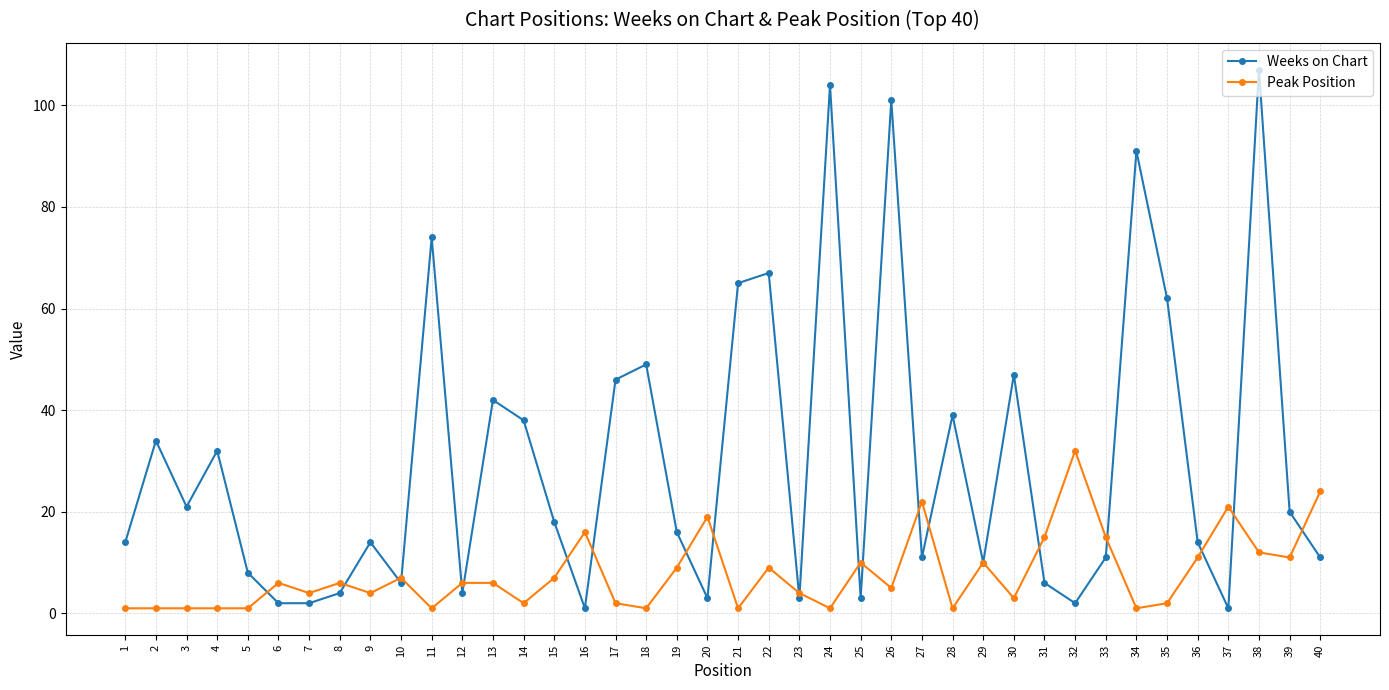

Reading left to right, extract all data points from this chart.

Weeks on Chart: 14	34	21	32	8	2	2	4	14	6	74	4	42	38	18	1	46	49	16	3	65	67	3	104	3	101	11	39	10	47	6	2	11	91	62	14	1	107	20	11
Peak Position: 1	1	1	1	1	6	4	6	4	7	1	6	6	2	7	16	2	1	9	19	1	9	4	1	10	5	22	1	10	3	15	32	15	1	2	11	21	12	11	24